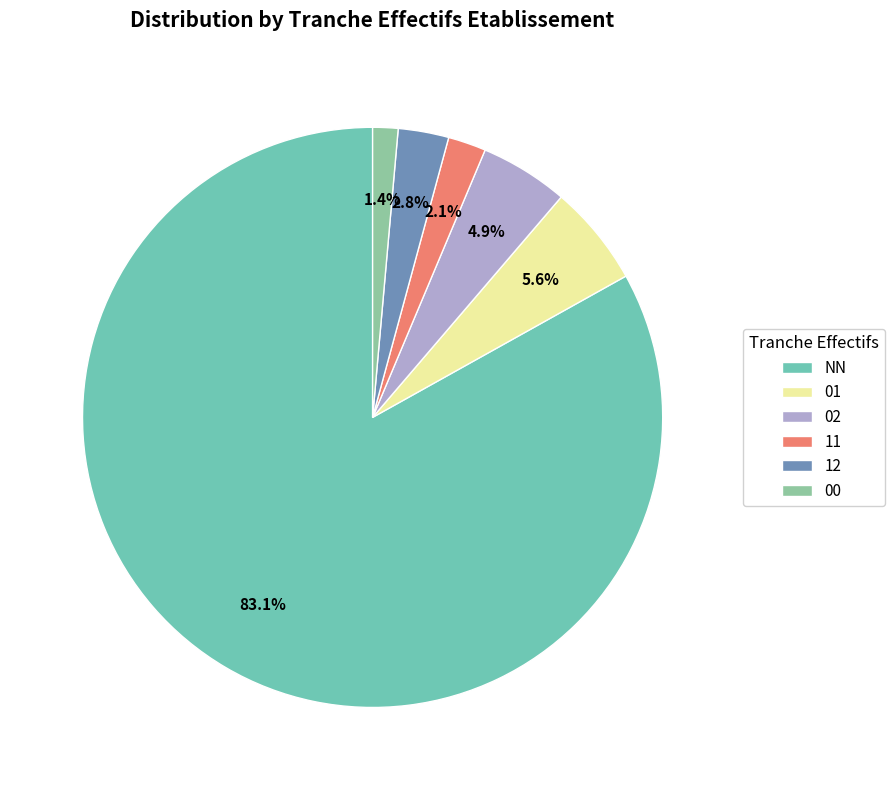

To the nearest percent, what is the combined percentage of 11 and NN?

85%